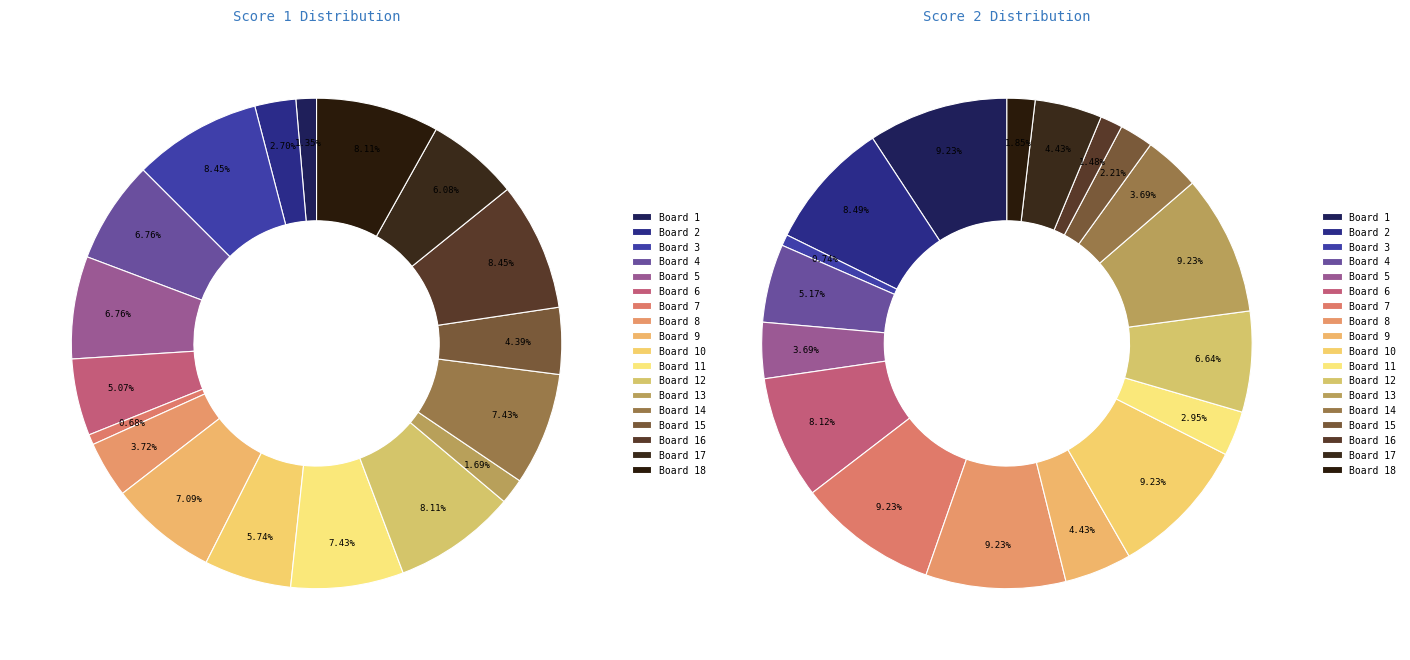

Rank the series at Board 17 from highest to lowest value.

Score 1, Score 2